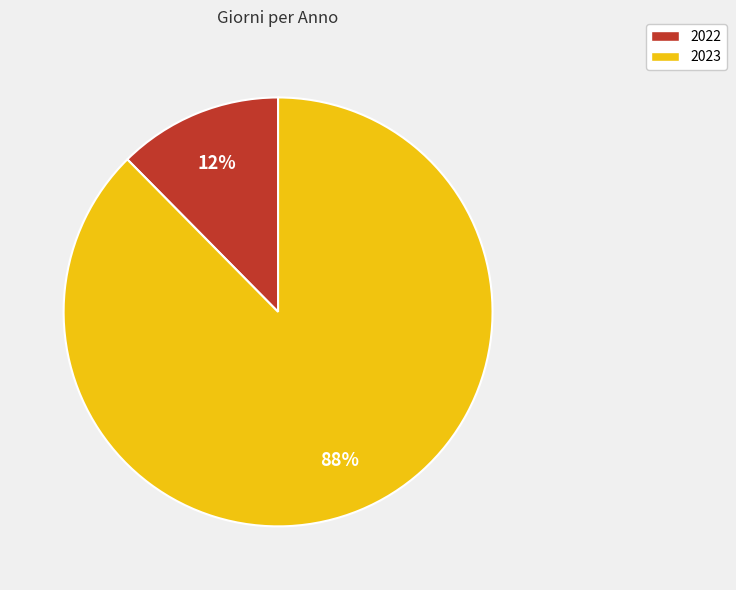

To the nearest percent, what percentage of the pie is 2022?

12%